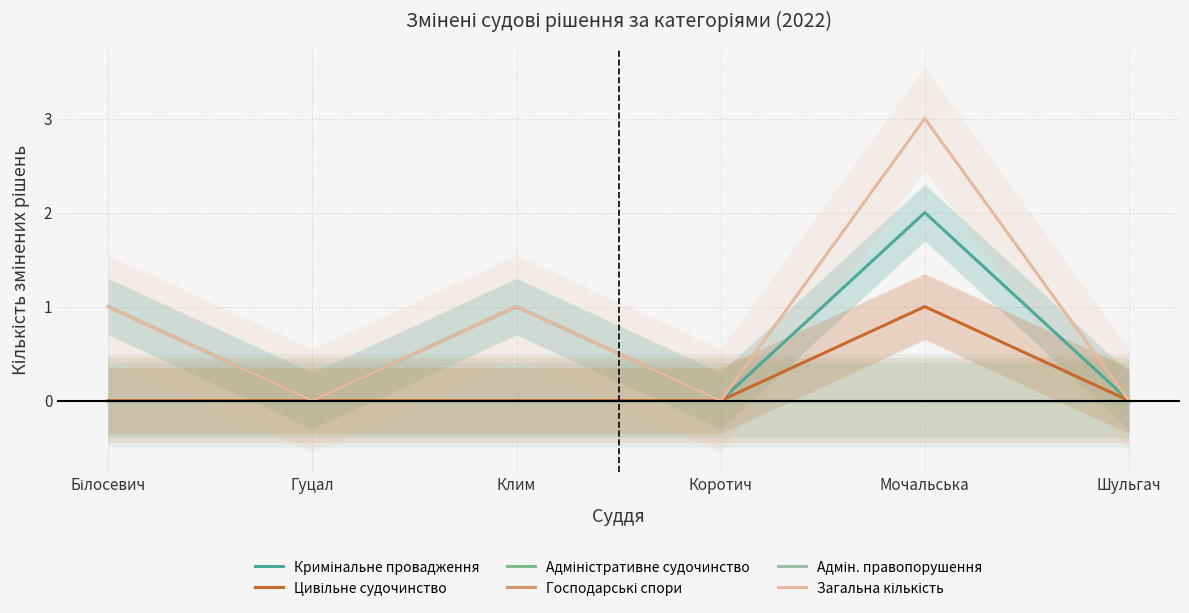

What is the difference between the second highest and minimum values in the Загальна кількість series?

1